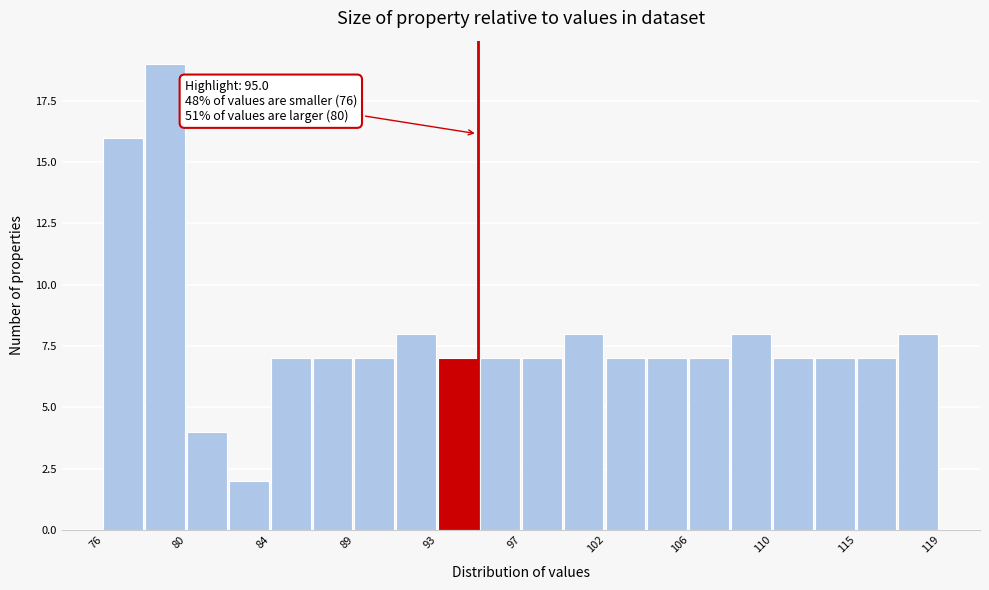

Which range on the x-axis has the tallest bar?

78.0 to 80.0